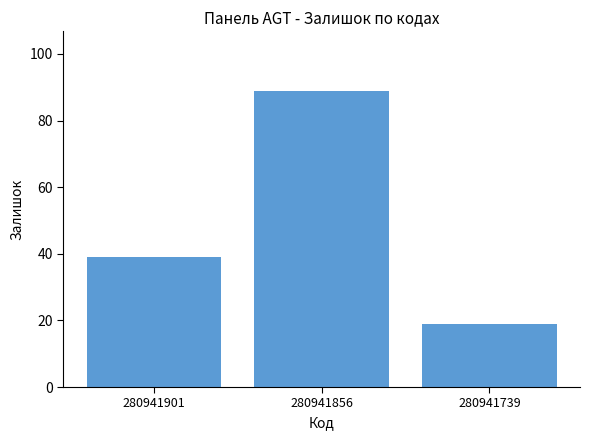

What is the smallest value displayed?

19